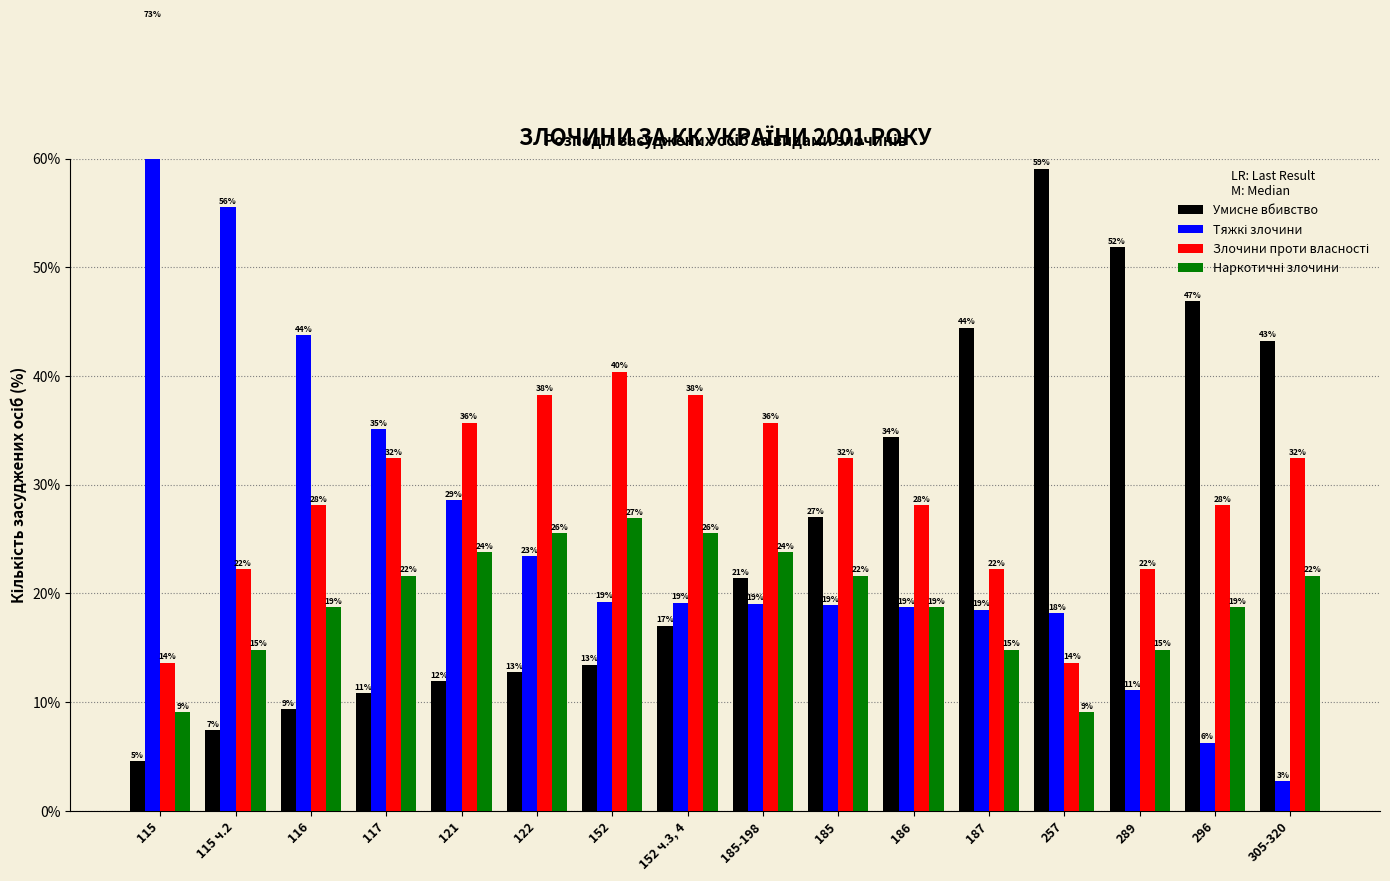

What is the approximate value of Тяжкі злочини at 289?

11.1